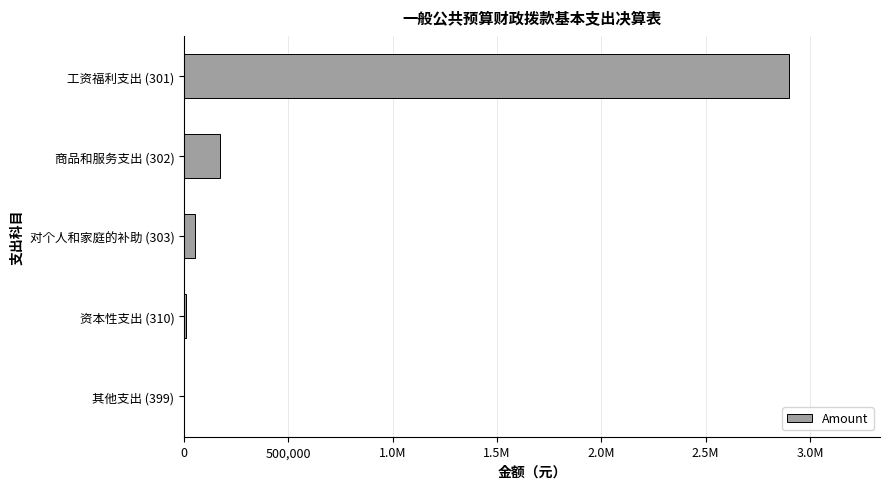

How many series are shown in this chart?

1